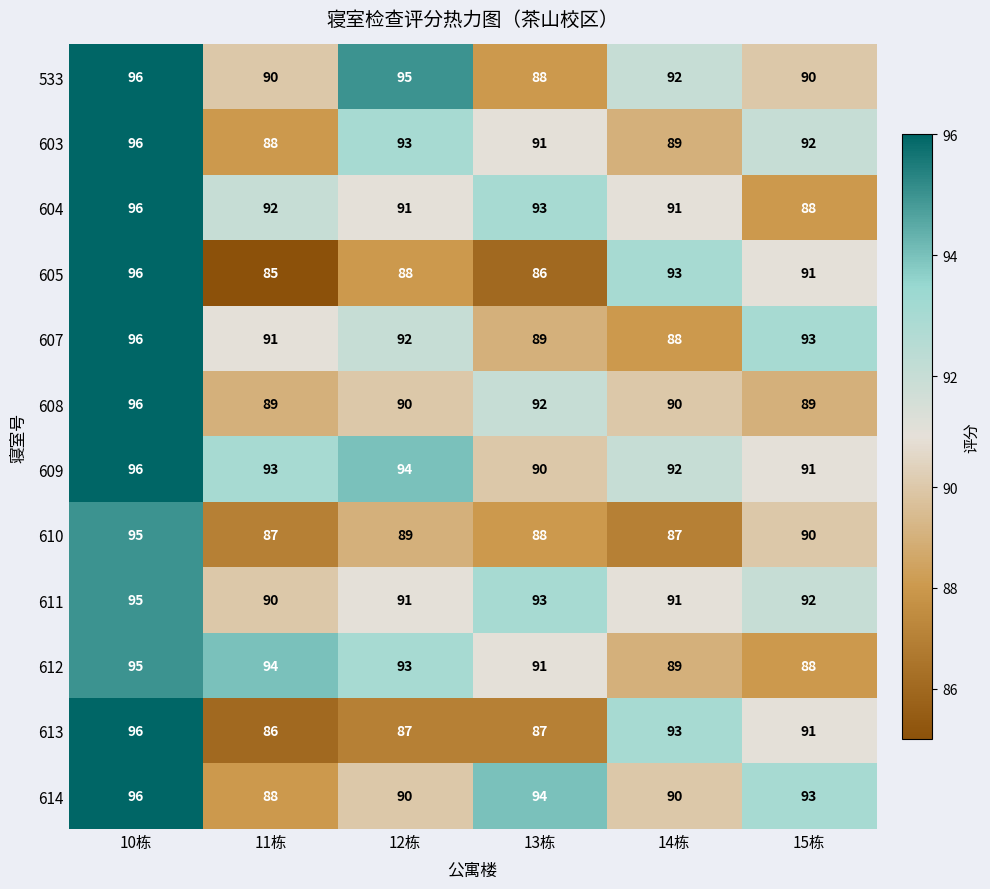

Which series has the largest total across all categories?

609